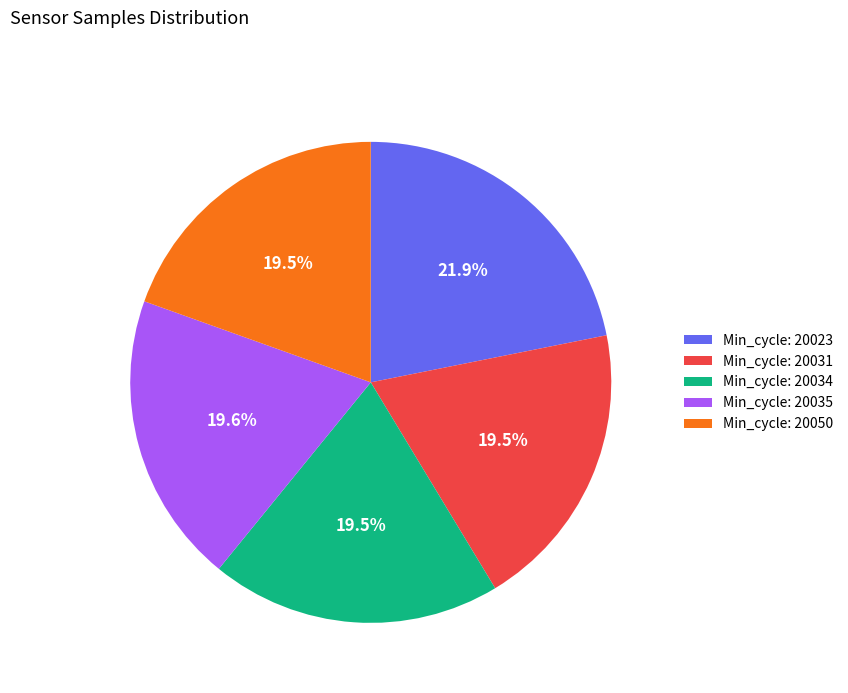

How much of the chart is everything except Min_cycle: 20035?

80.4%